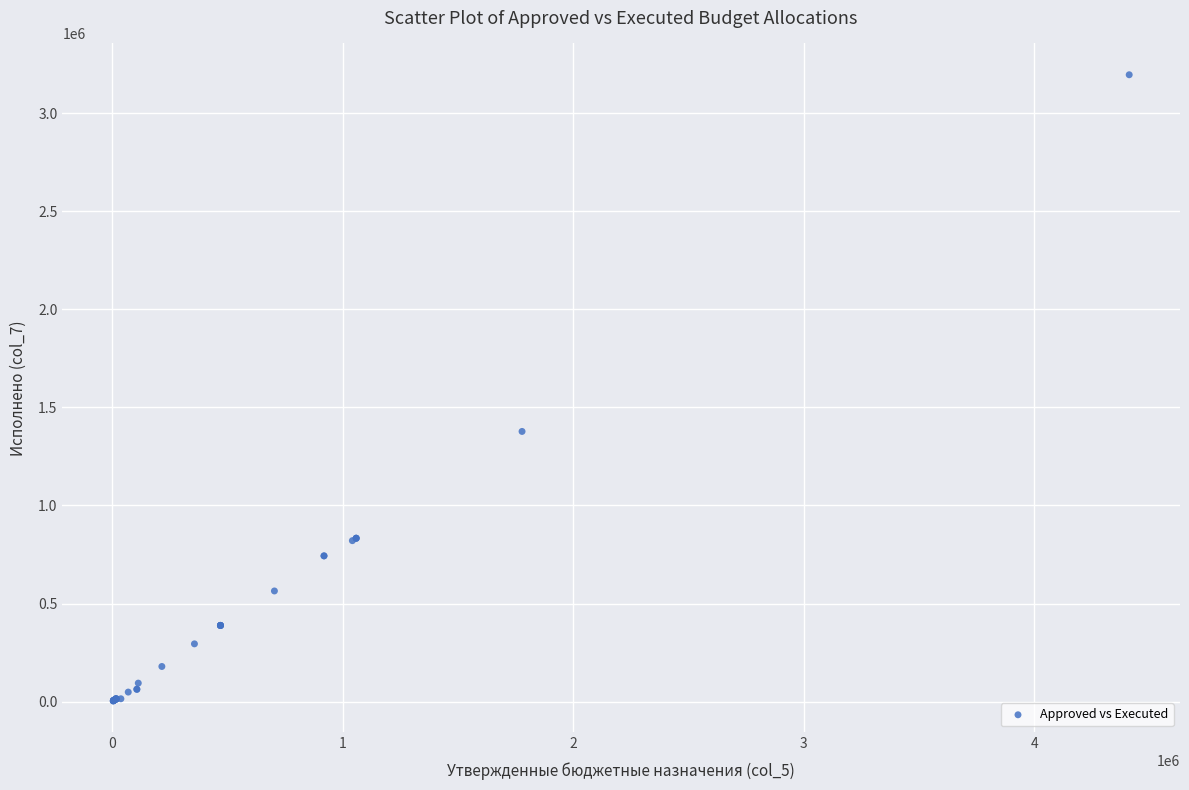

What Y value in the scatter plot is closest to 1599776?

1377613.9